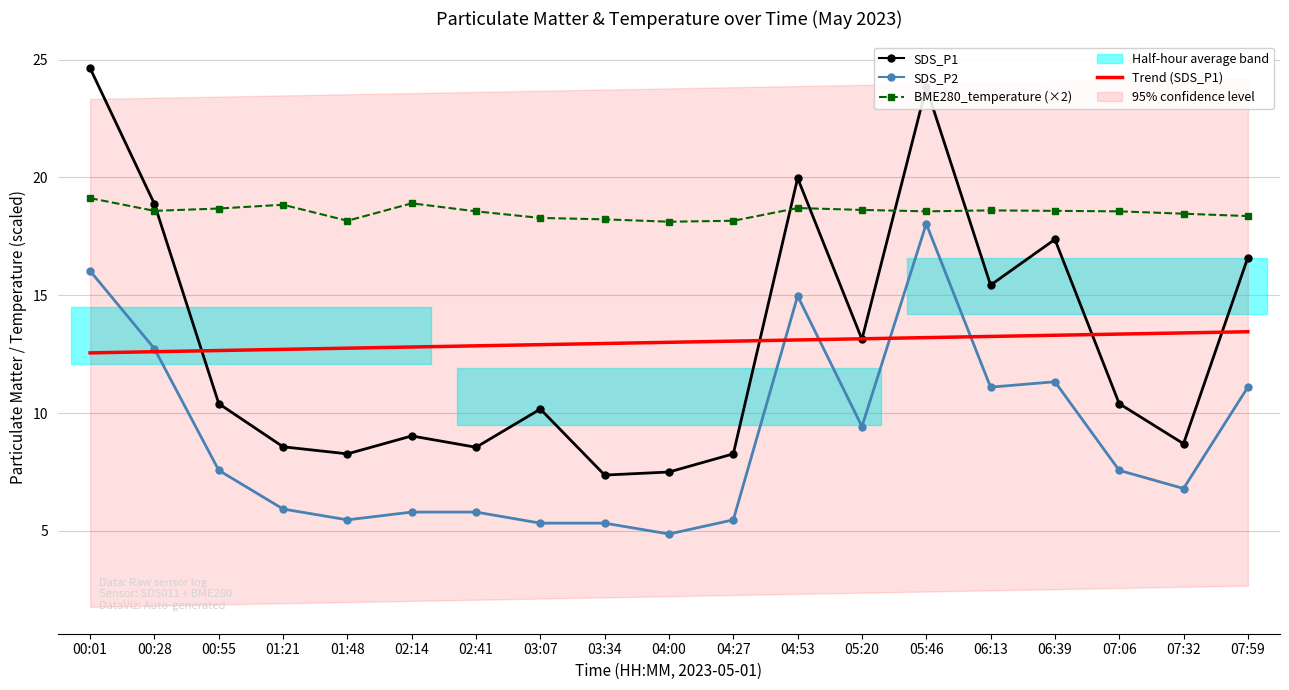

How many BME280_temperature (×2) values are between 18 and 19?

18